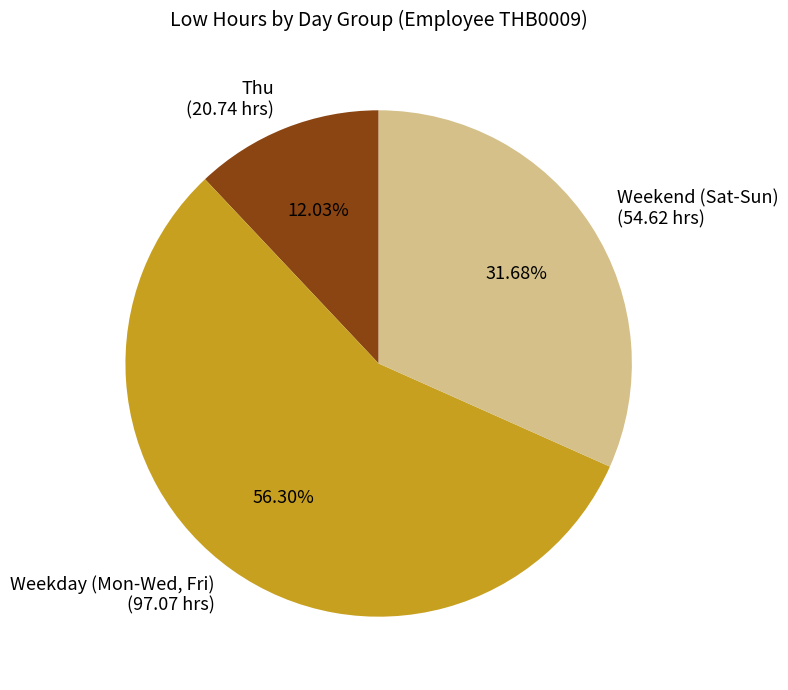

Which has a higher value, Weekday (Mon-Wed, Fri) (97.07 hrs) or Thu (20.74 hrs)?

Weekday (Mon-Wed, Fri) (97.07 hrs)